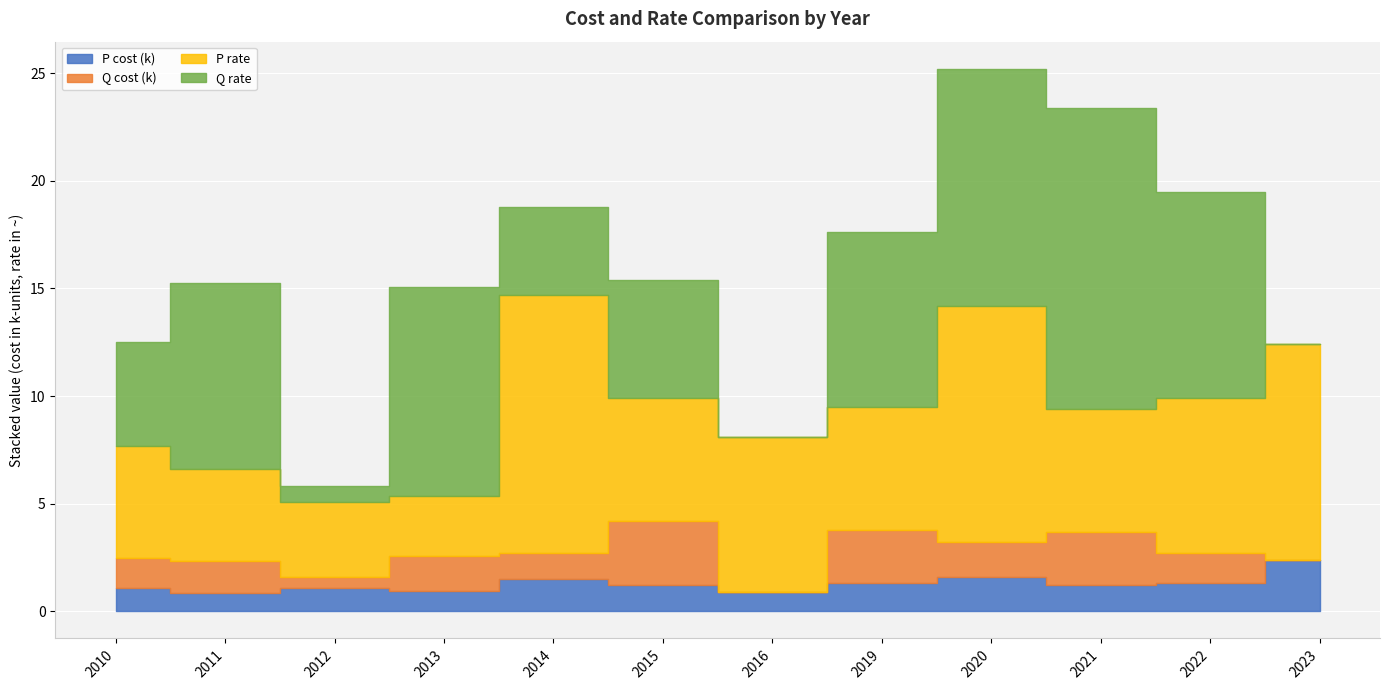

How many data points in P_rate are above 5?

9